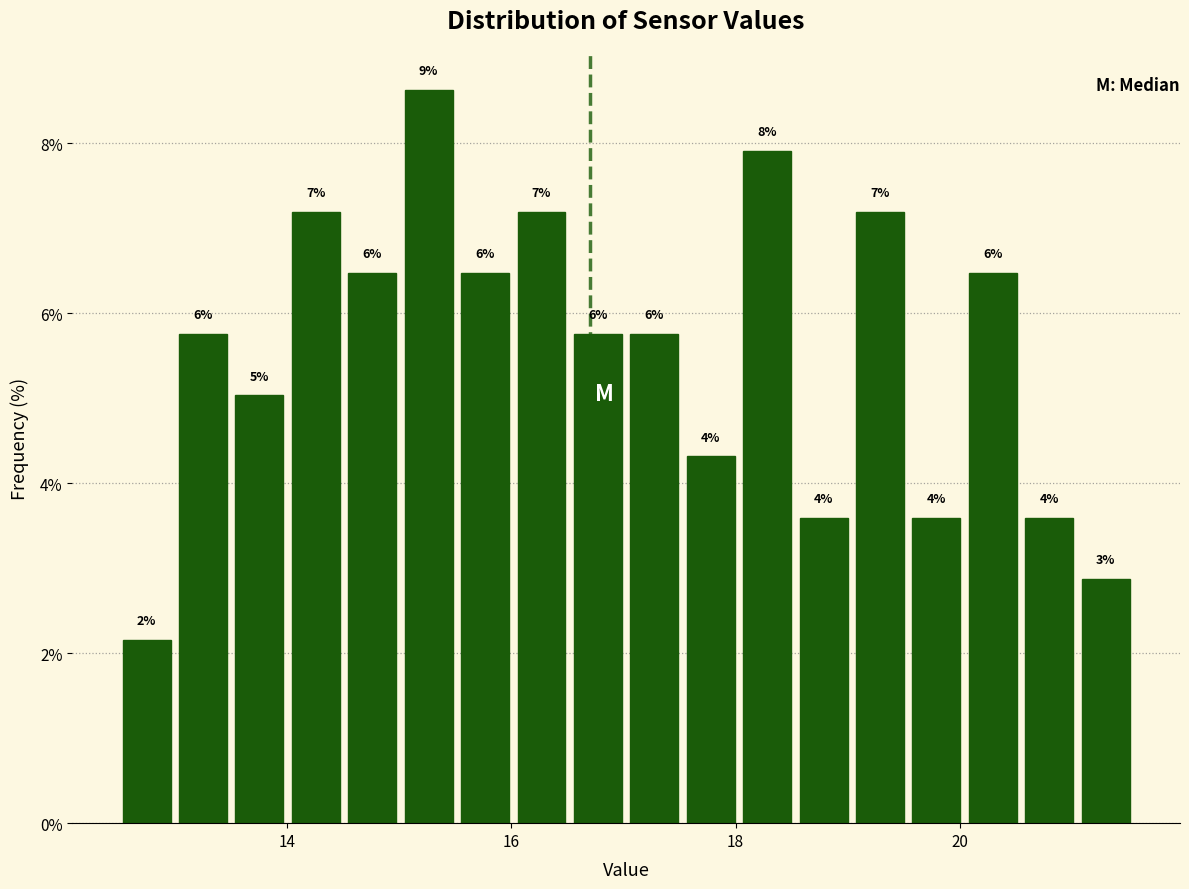

Around what value on the x-axis is the tallest bar? Give the approximate position of its centre, as read against the axis.

15.2